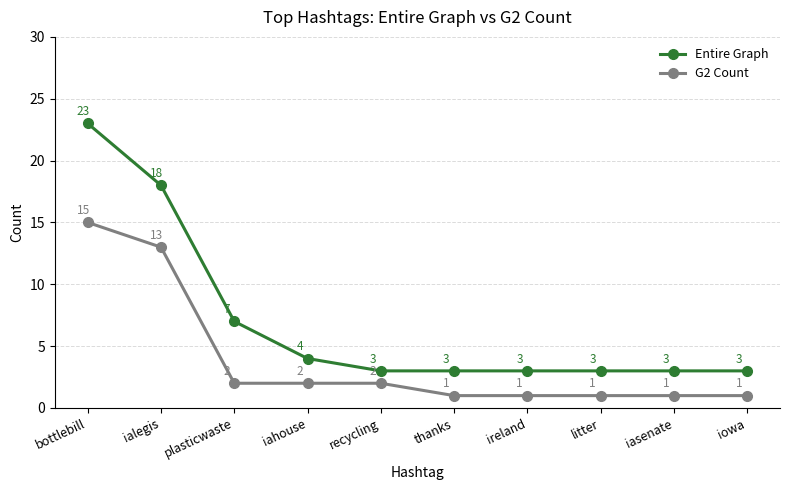

The G2 Count series shows 1 at iowa. True or false?

True